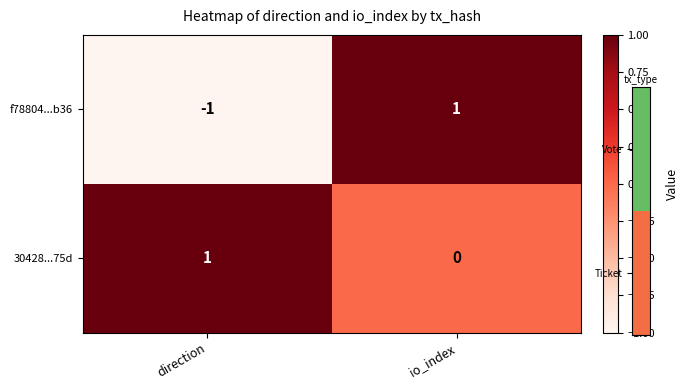

List the series in order of their overall mean, lowest first.

f78804...b36, 30428...75d